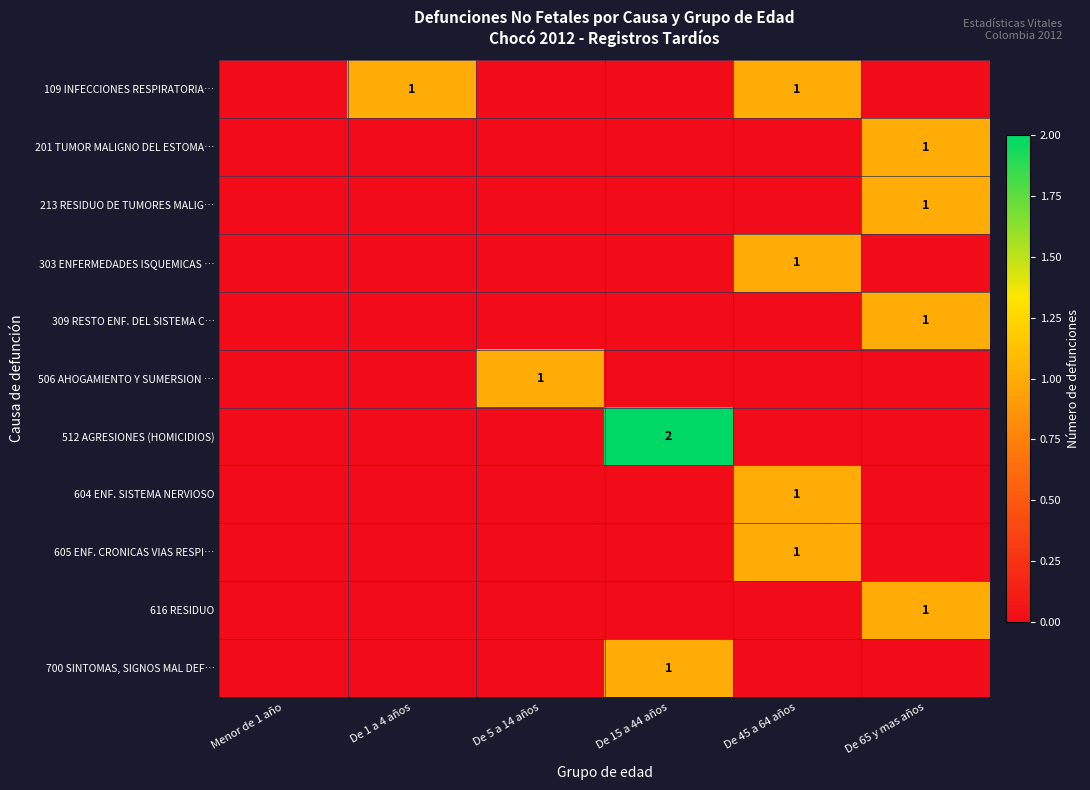

The value of 303 ENFERMEDADES ISQUEMICAS … at De 65 y mas años is 0. True or false?

True